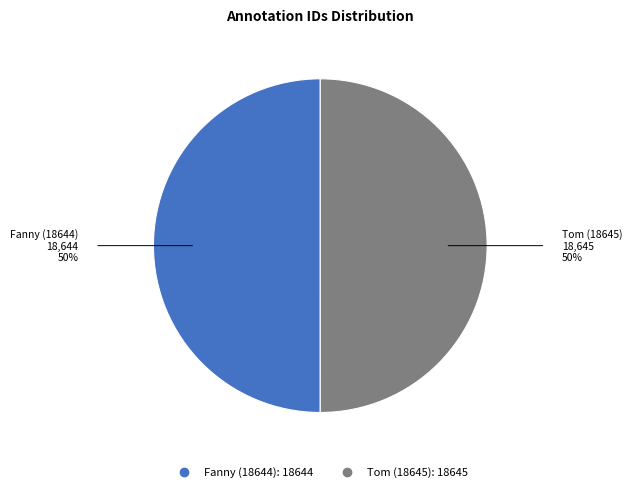

What is the ratio of the value at Fanny (18644) to the value at Tom (18645)?

1.0